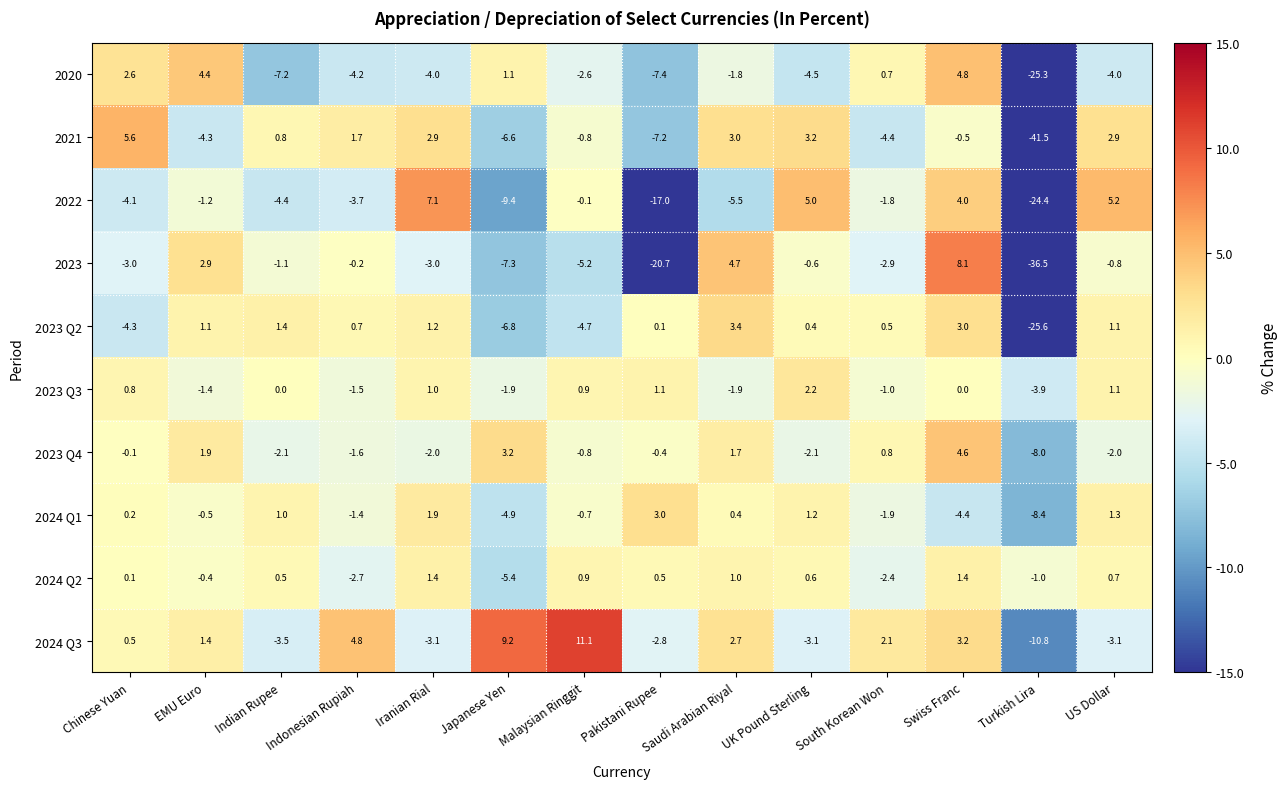

What is the sum of the 2023 Q3 values at Swiss Franc and Turkish Lira?

-3.9